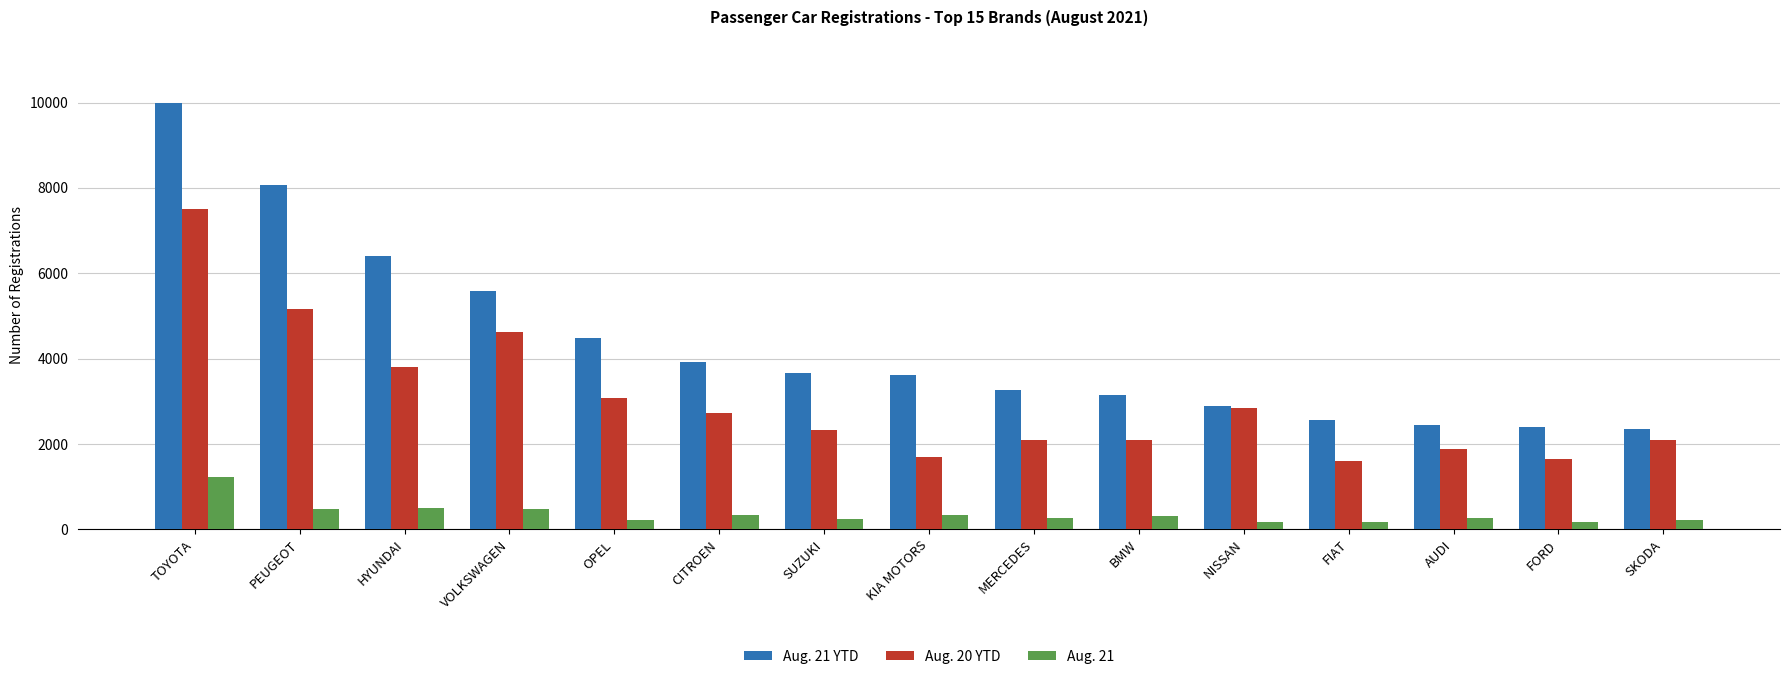

What is the maximum value shown in the chart?

9978